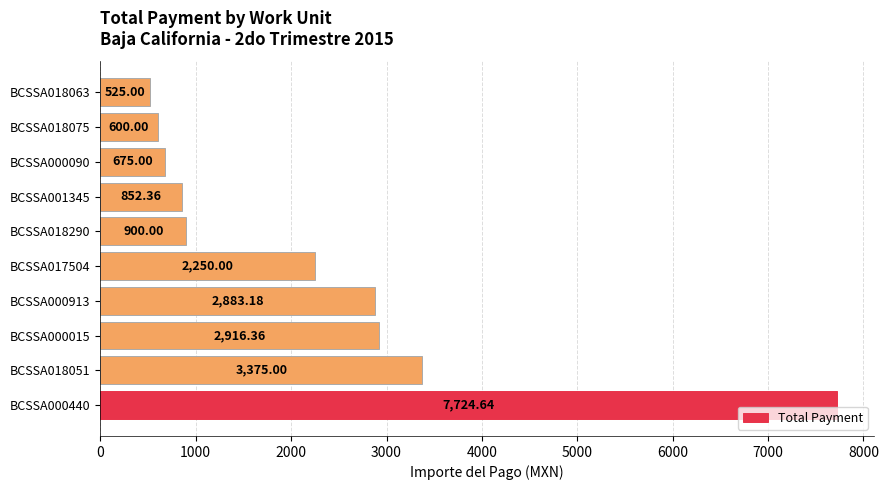

What is the average value?

2270.2